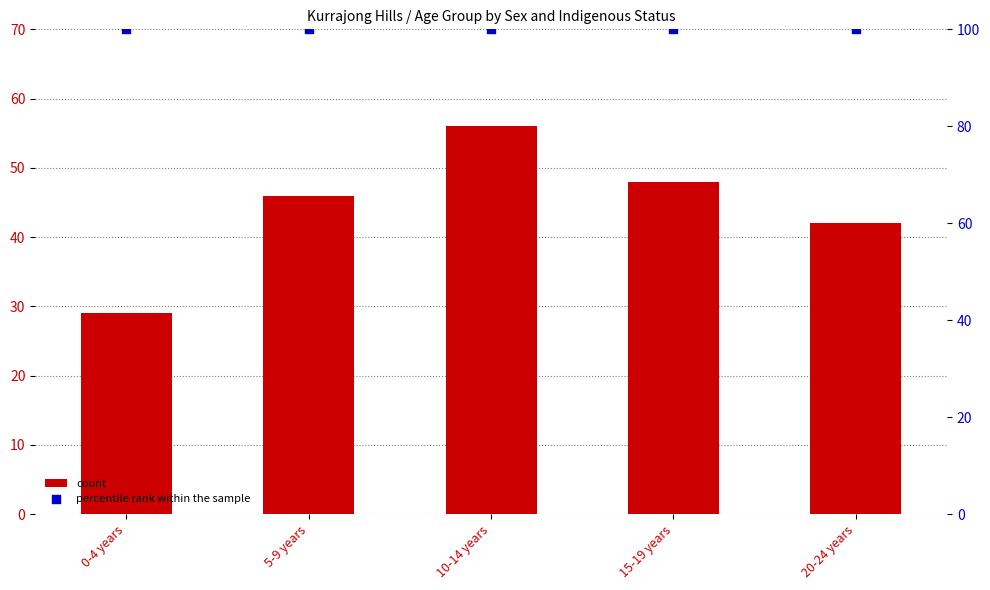

What are all the series names shown in the legend?

count, percentile rank within the sample